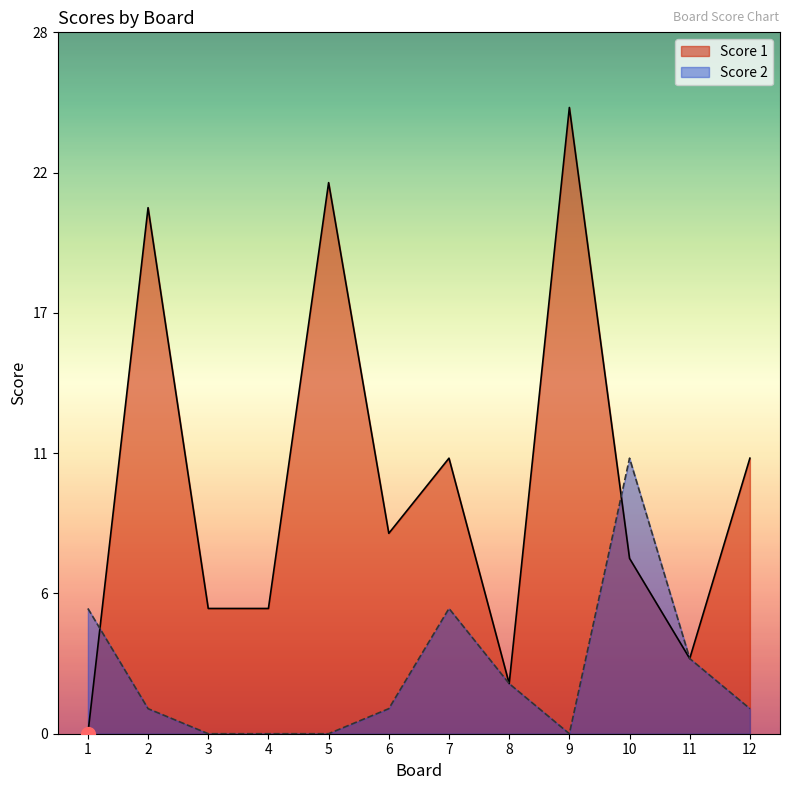

Count the number of data series in this chart.

2